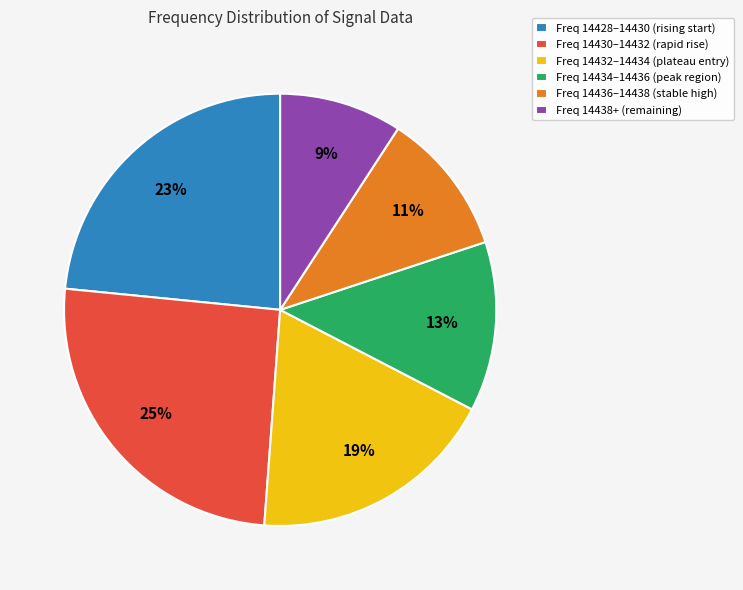

What is the ratio of the value at Freq 14436–14438 (stable high) to the value at Freq 14428–14430 (rising start)?

0.5